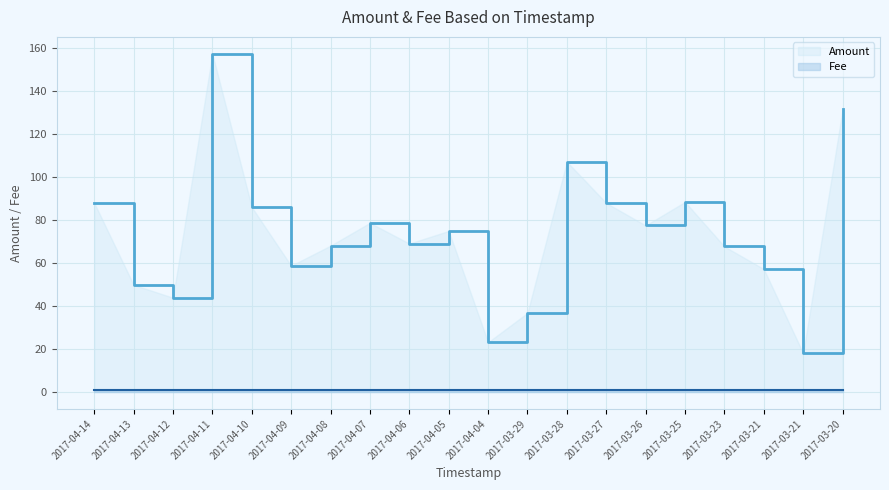

True or false: Fee and Amount intersect in this chart.

False